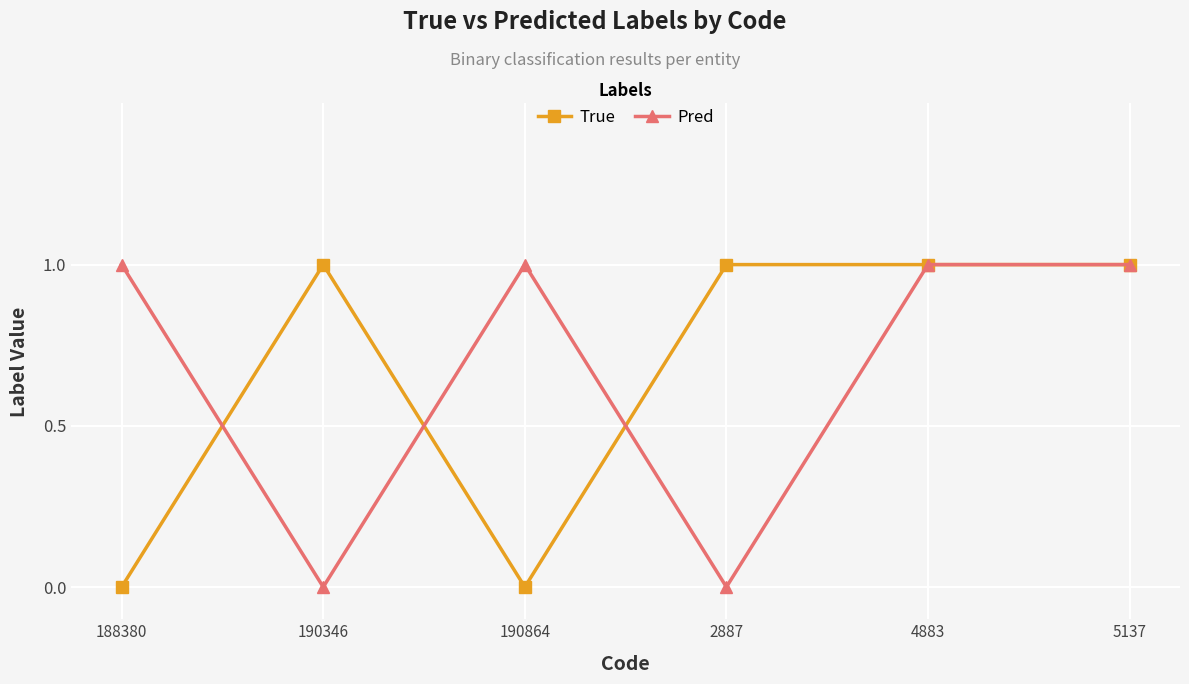

What is the average value of the True series?

1